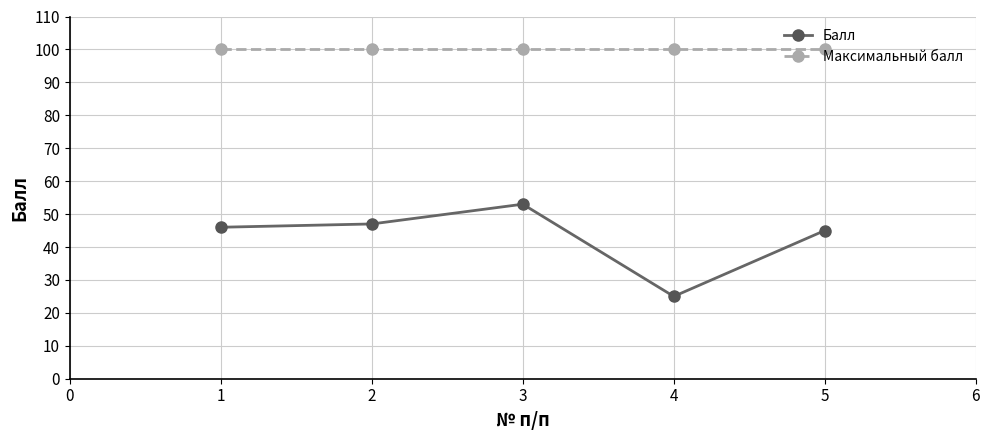

Is it true that Максимальный балл equals 100 at 1?

True